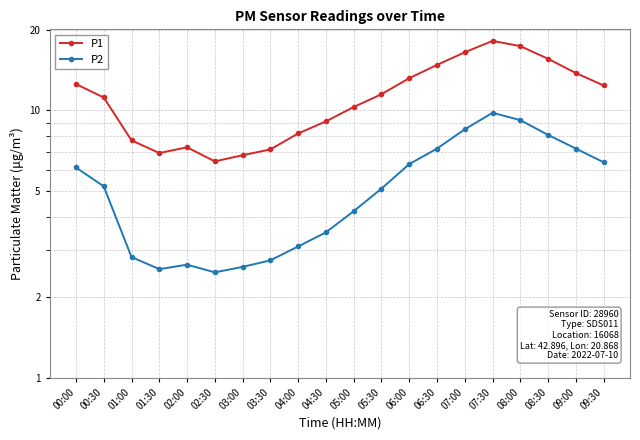

Count the number of categories in the chart.

20